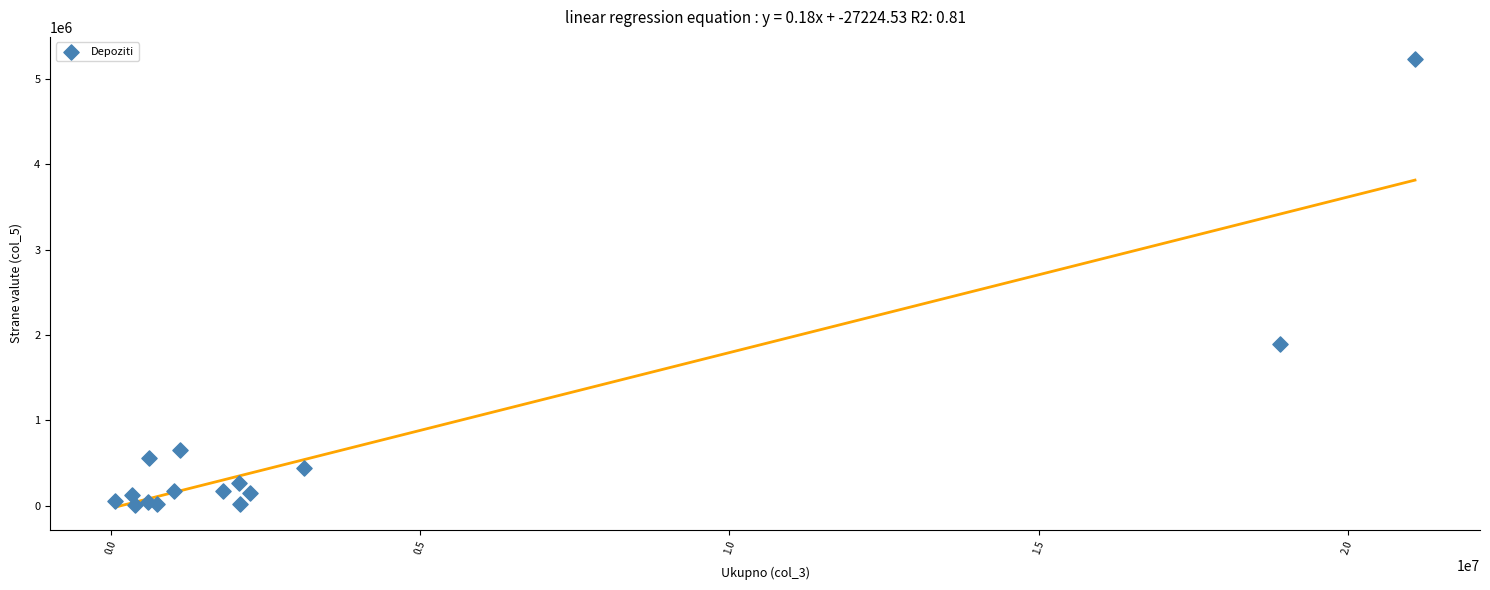

What Y value in the scatter plot is closest to 2620000?

1899260